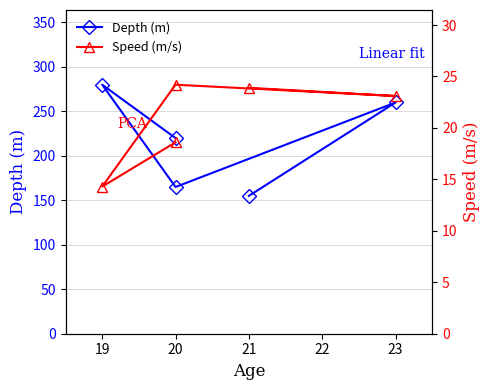

Is the value of Depth (m) at 23 greater than the value of Speed (m/s) at 23?

Yes